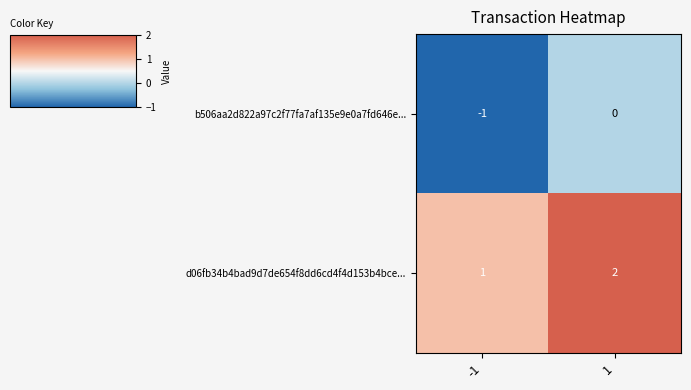

Is it true that d06fb34b4bad9d7de654f8dd6cd4f4d153b4bce... equals 2 at -1?

False